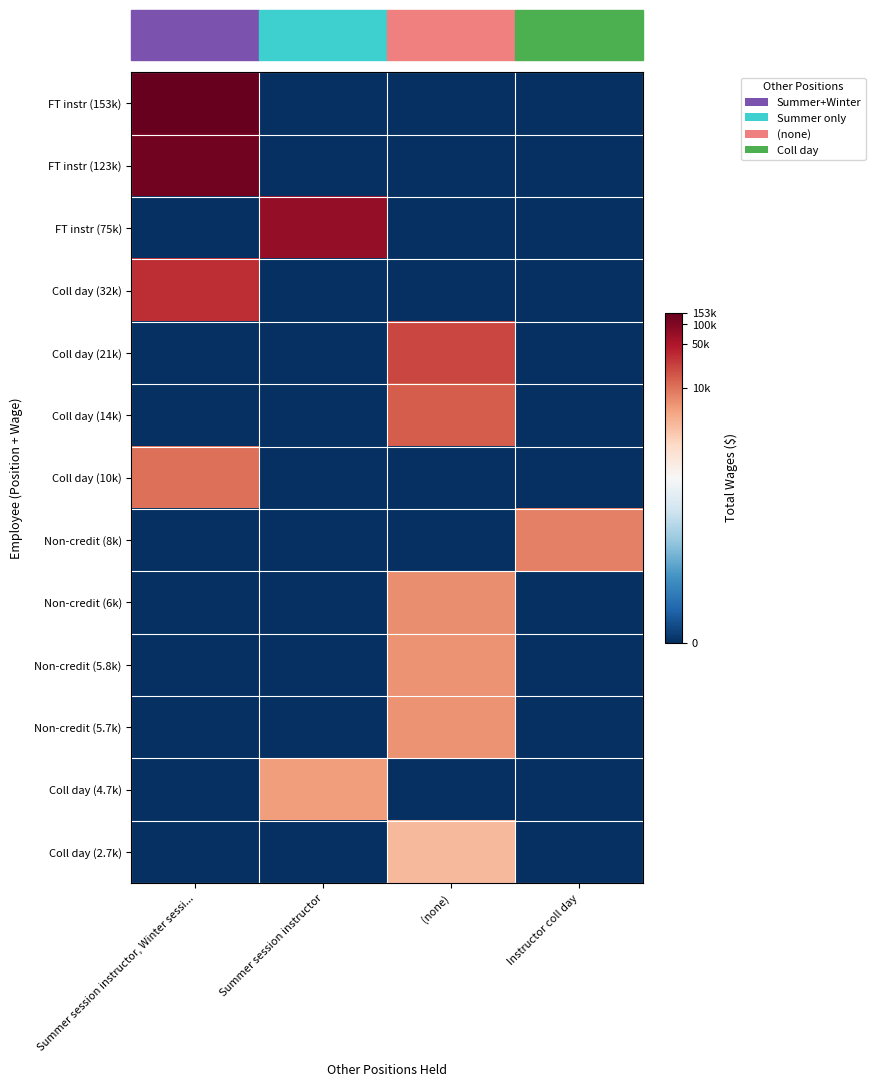

At which category does the chart reach its minimum across all series?

Summer session instructor